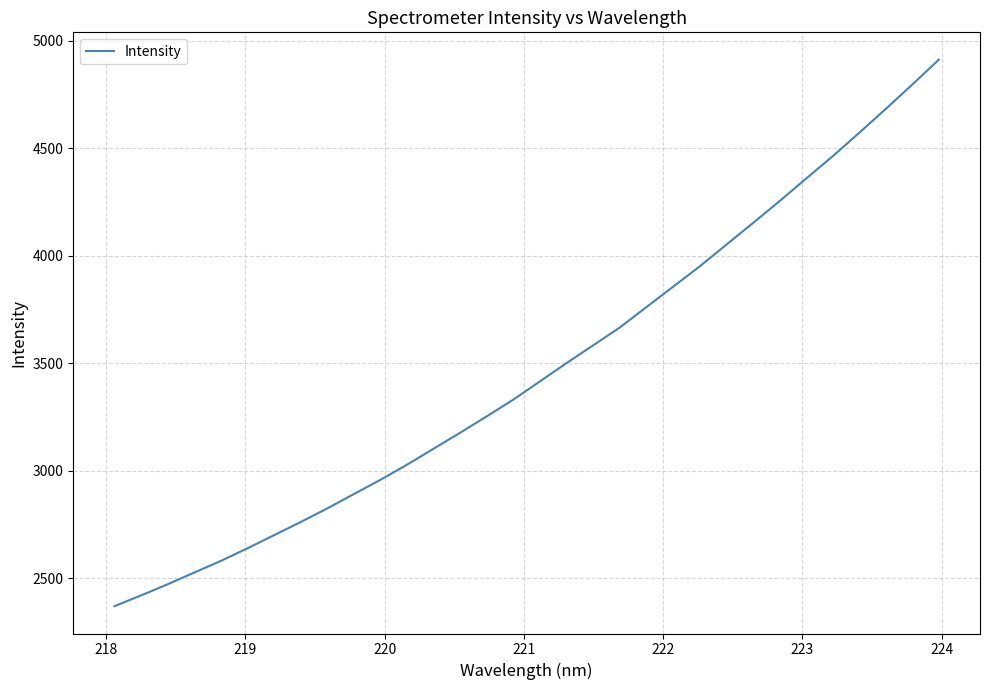

Does the chart have visible grid lines?

Yes